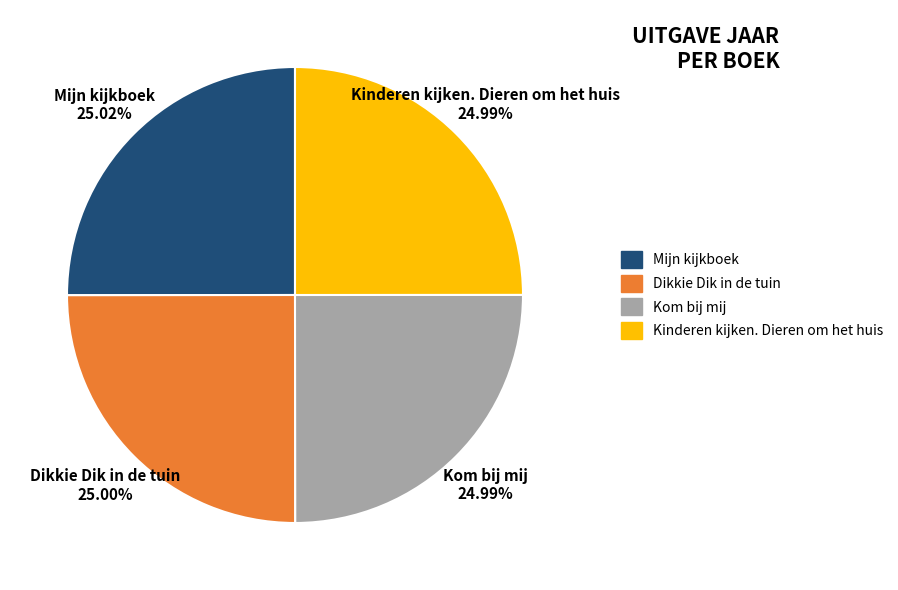

What is the ratio of the value at Dikkie Dik in de tuin to the value at Kom bij mij?

1.0